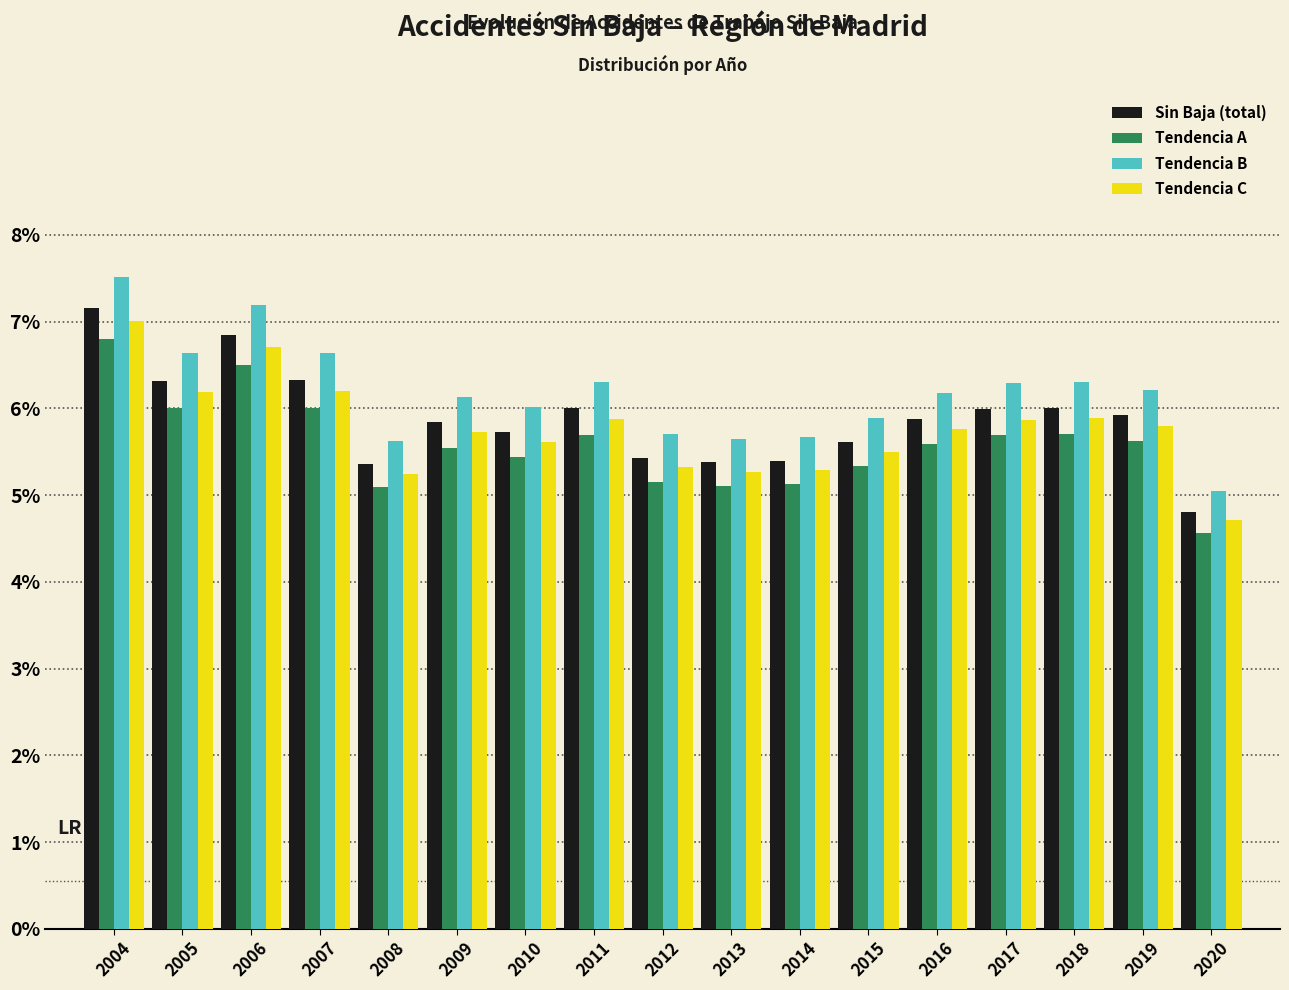

What is the total value across all series at 2014?

21.5